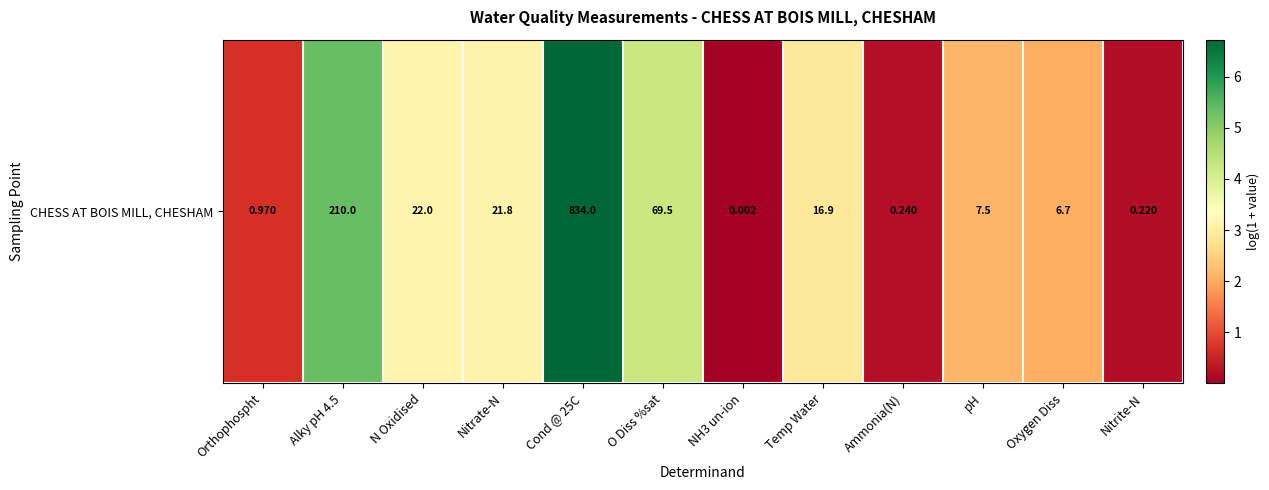

List the labels in order of value, smallest first.

NH3 un-ion, Nitrite-N, Ammonia(N), Orthophospht, Oxygen Diss, pH, Temp Water, Nitrate-N, N Oxidised, O Diss %sat, Alky pH 4.5, Cond @ 25C